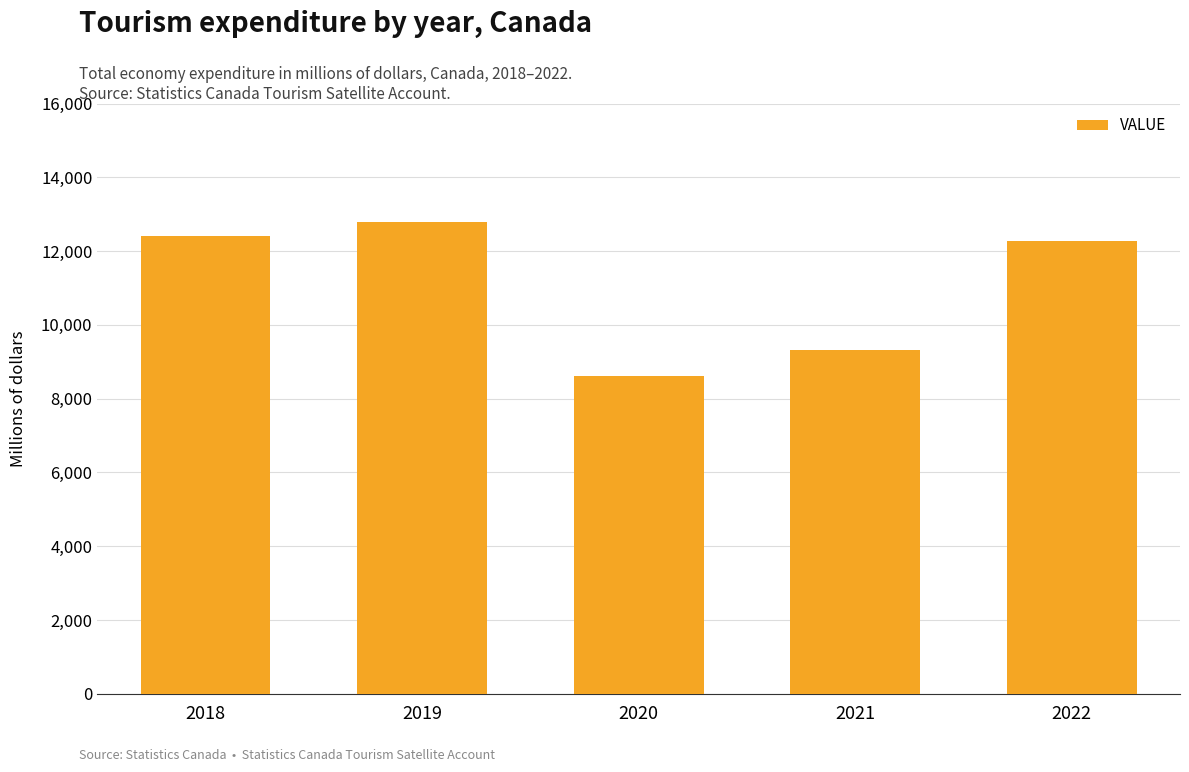

The chart shows a value of 12397 at 2018. True or false?

True